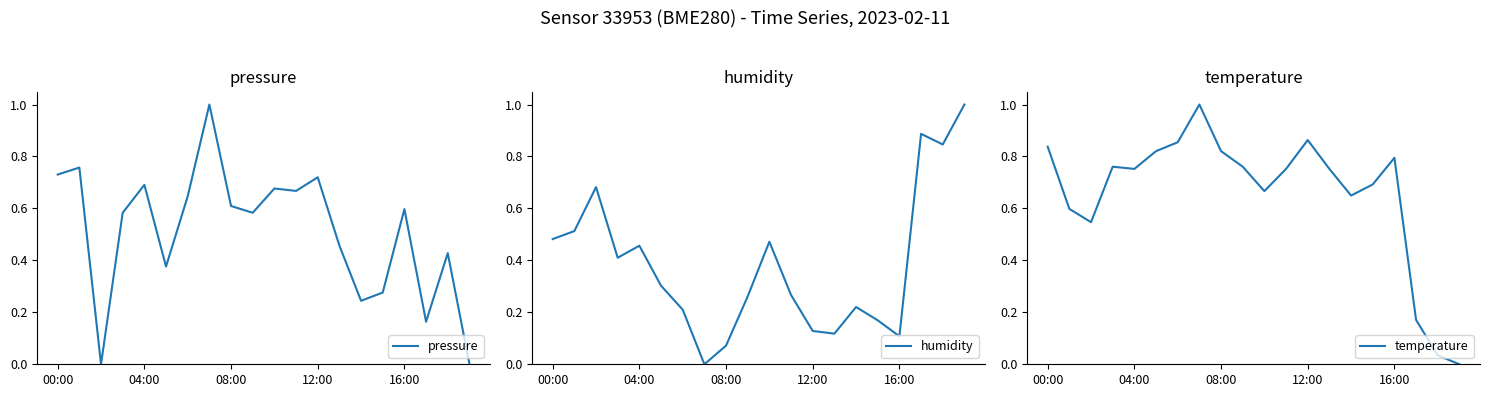

True or false: pressure has a value of 0.8 at 16:00.

False